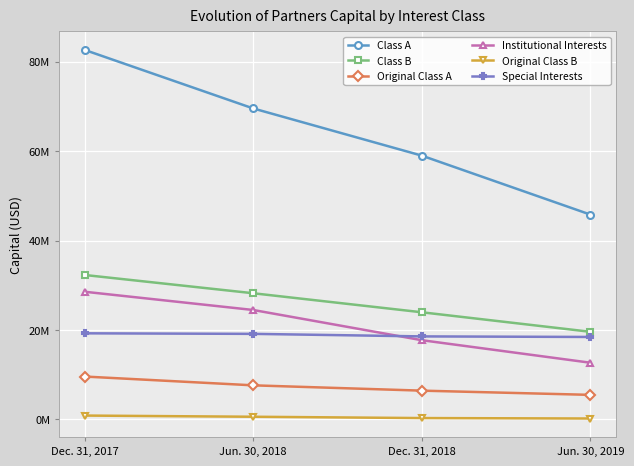

What is the maximum value for Special Interests?

19260675